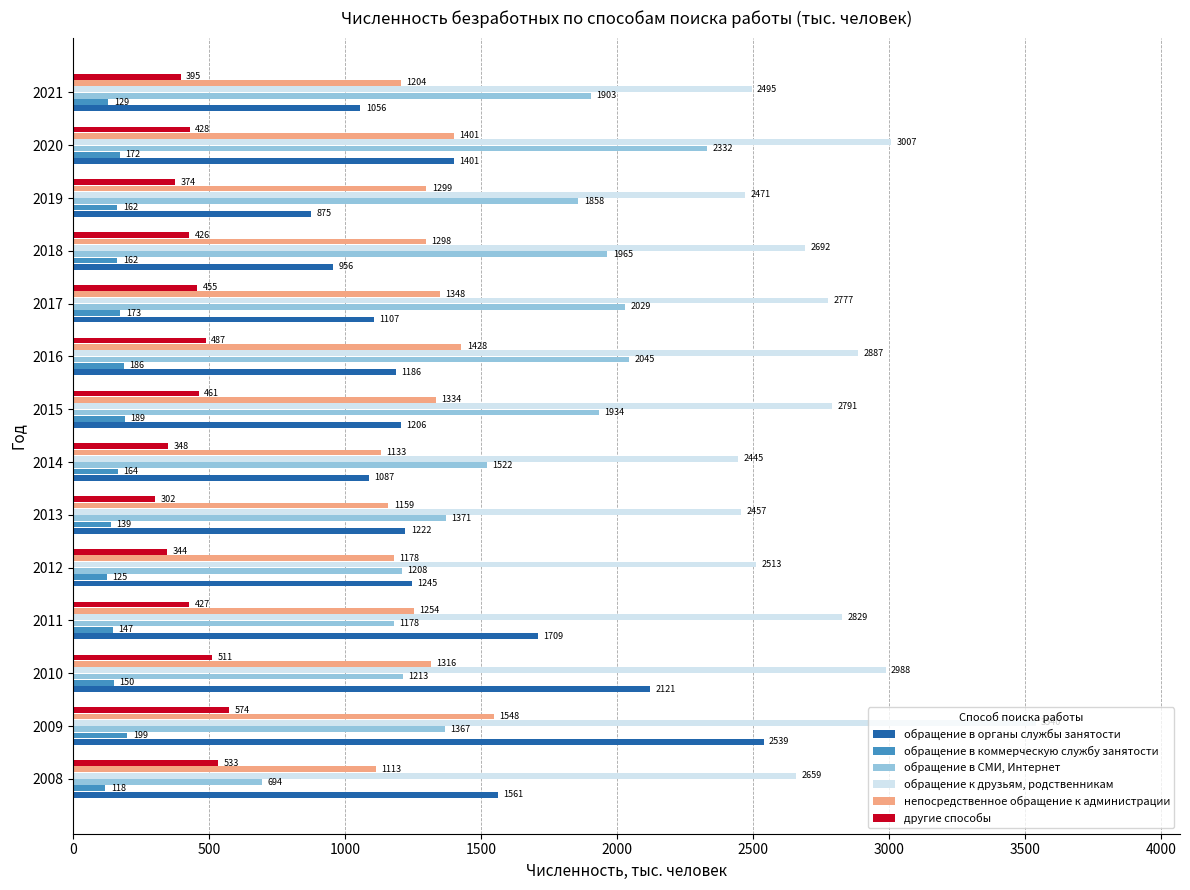

What is the average value of the обращение в СМИ, Интернет series?

1616